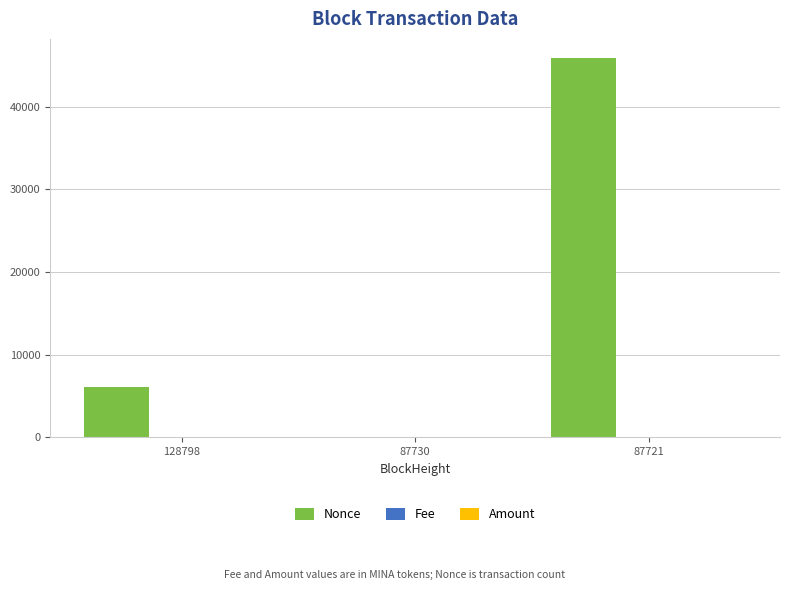

What is the total value across all series at 128798?

6114.0